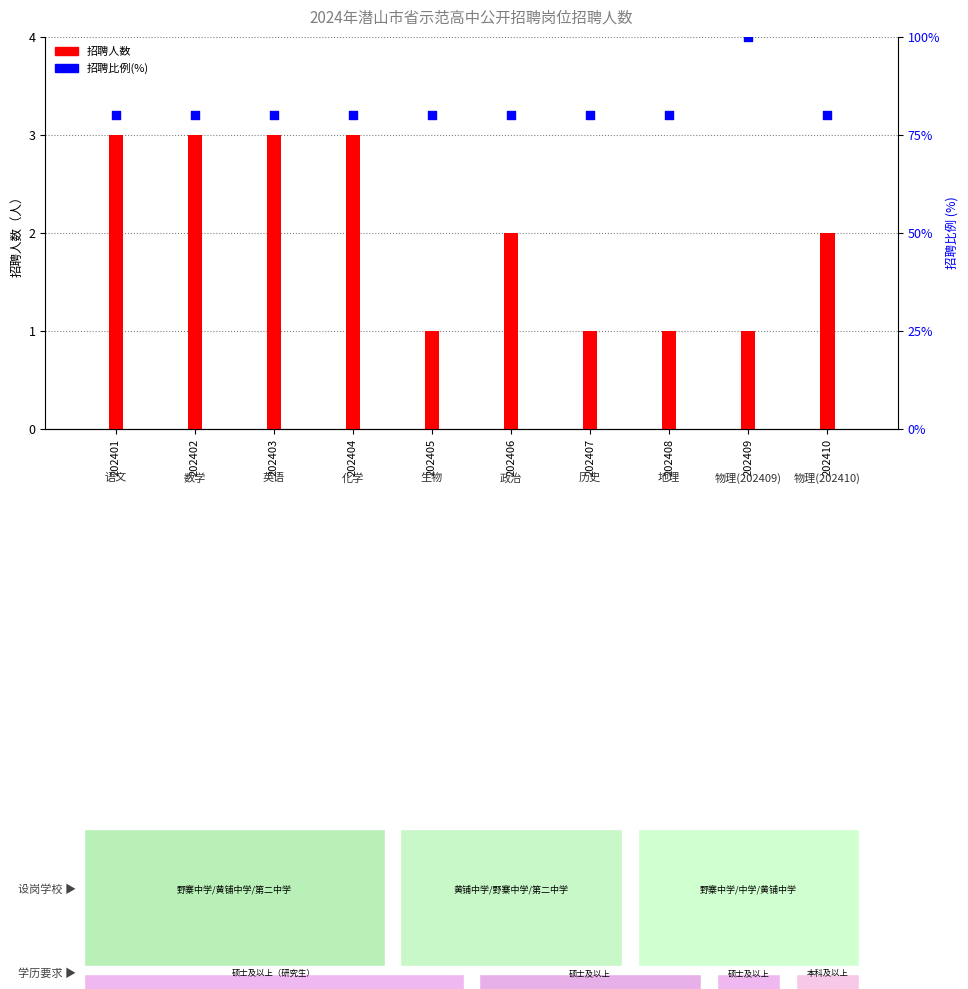

At which category is the sum across all series the highest?

202409